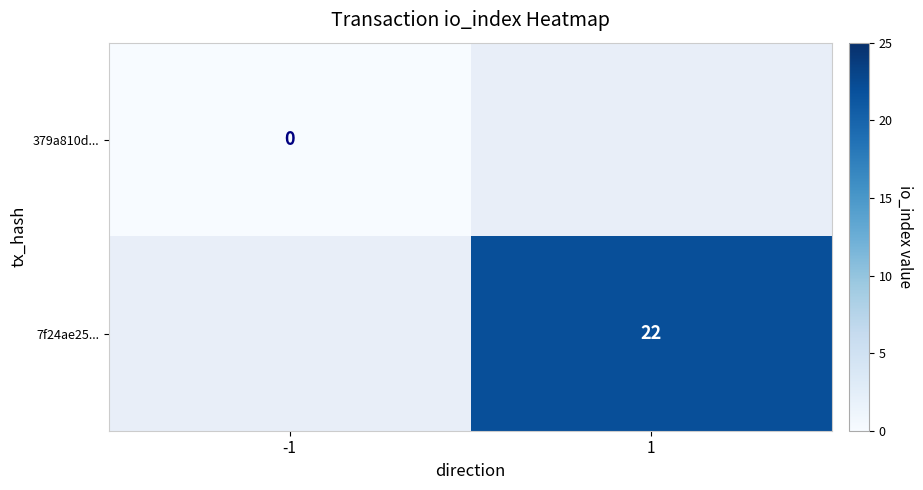

Is it true that 7f24ae25... equals 35 at 1?

False